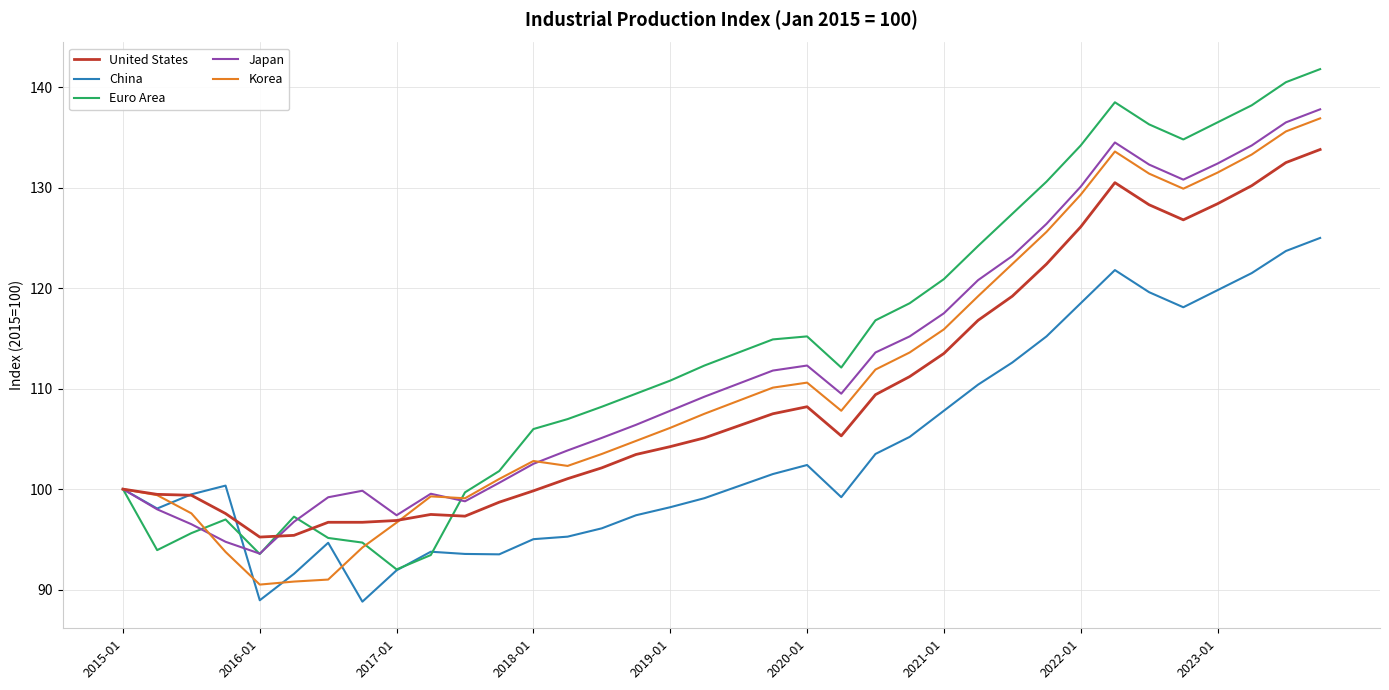

Which series has the widest spread of values?

Euro Area